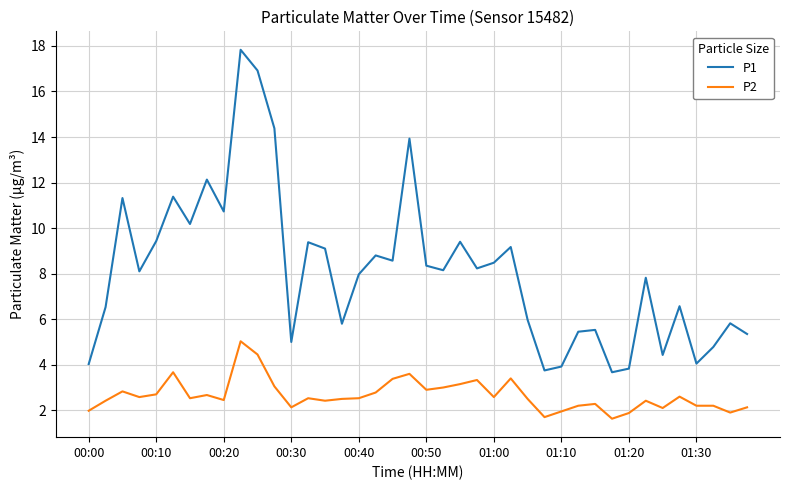

What is the highest value of the P1 series?

17.8